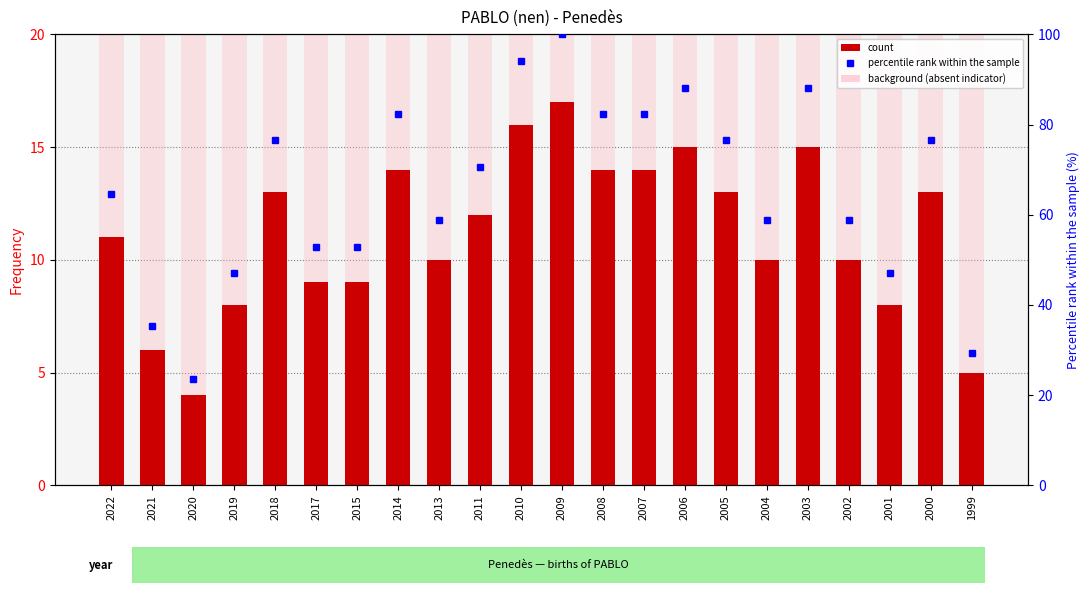

Is the value of count at 2019 greater than the value of percentile rank within the sample at 2003?

No